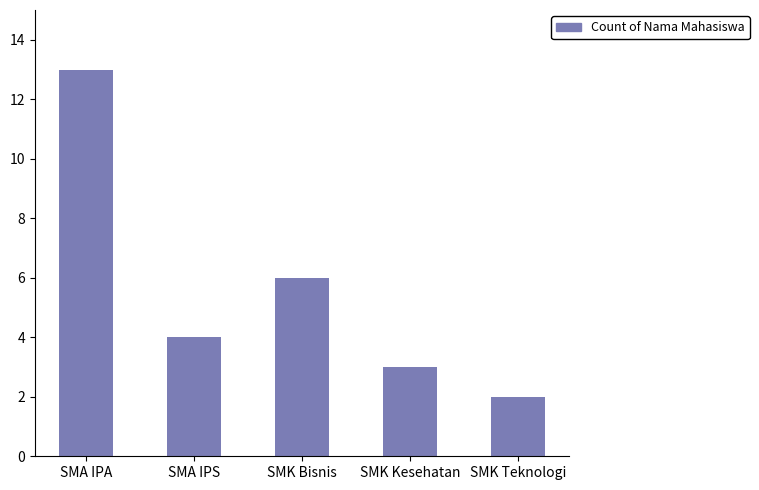

The value at SMA IPA is 19. True or false?

False